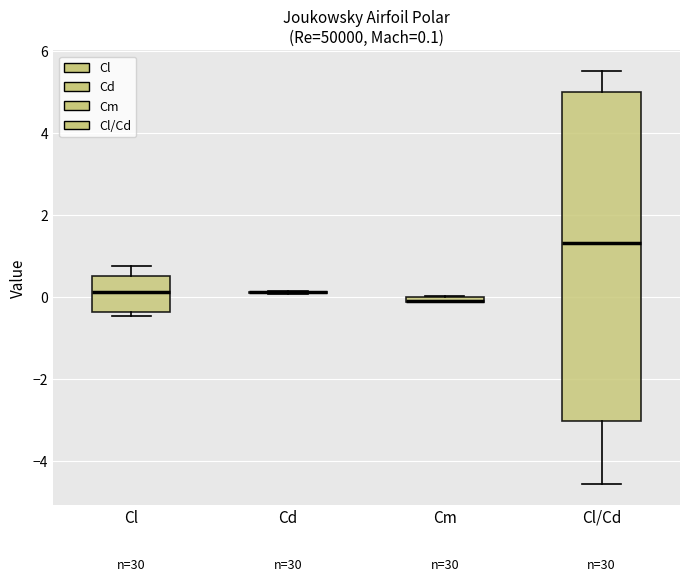

Which box is the tallest, from its lower edge to its upper edge?

Cl/Cd